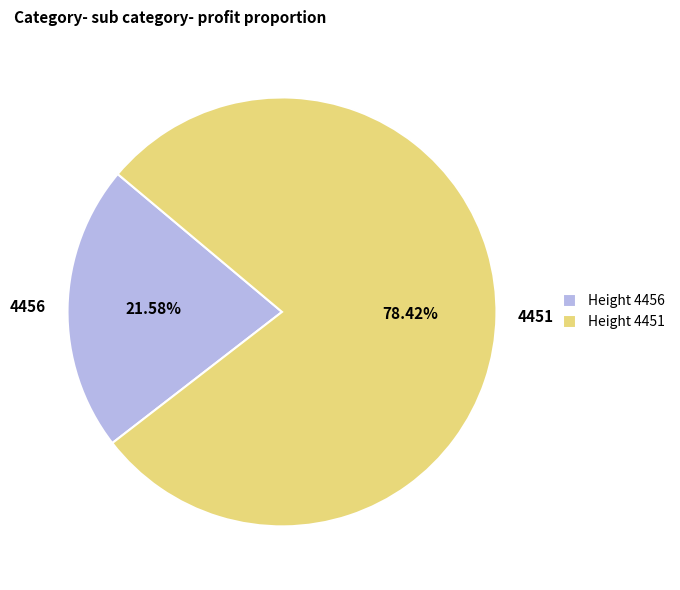

What percentage is the 4451 slice, to the nearest percent?

78%